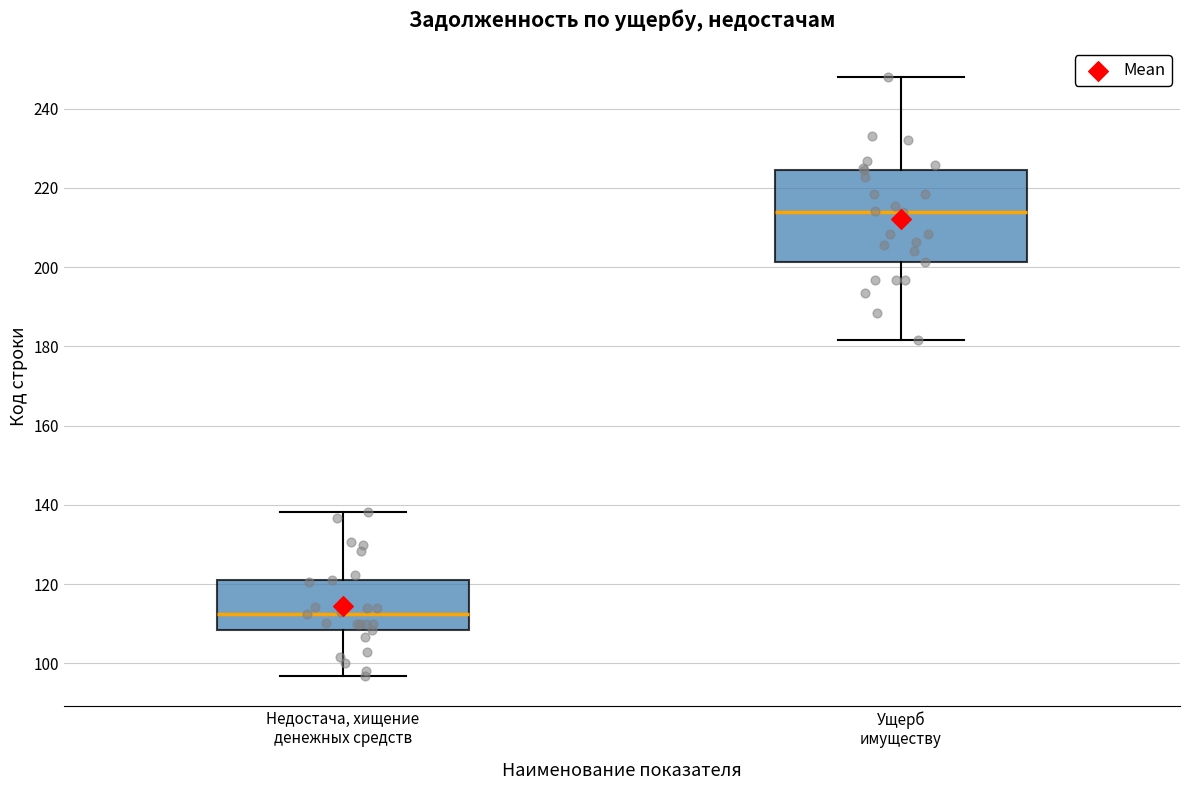

Reading left to right, read every box against the y-axis: the position of its median line, the range the box covers, and the ends of its whiskers. The values are not printed on the chart, so give them approximately, as read against the axis.

Недостача, хищение денежных средств: median 112, box 108 to 122, whiskers 96 to 138
Ущерб имуществу: median 214, box 202 to 224, whiskers 182 to 248